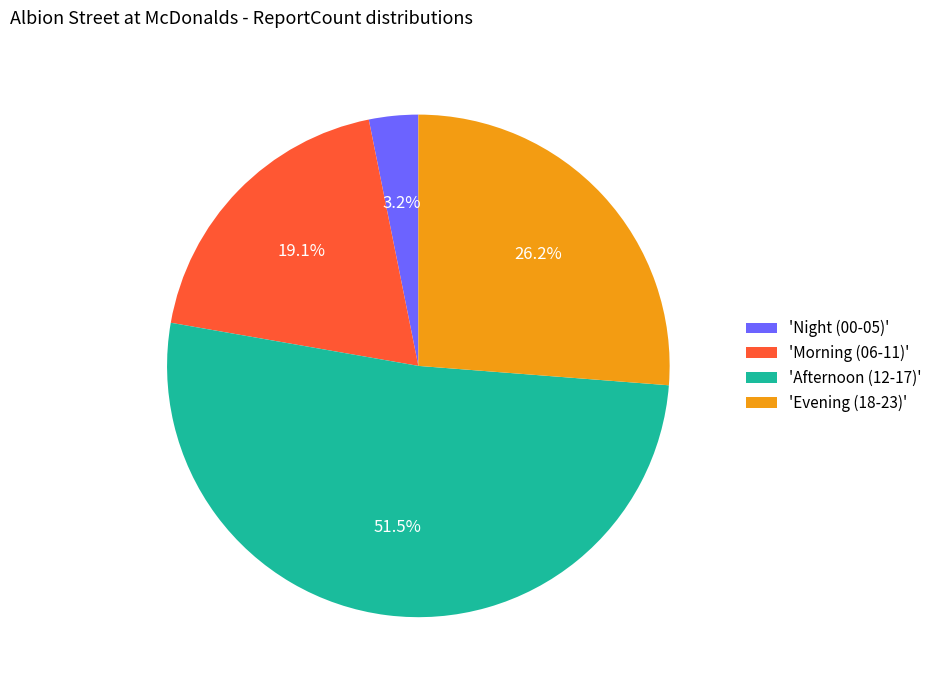

Count the number of slices in the pie.

4